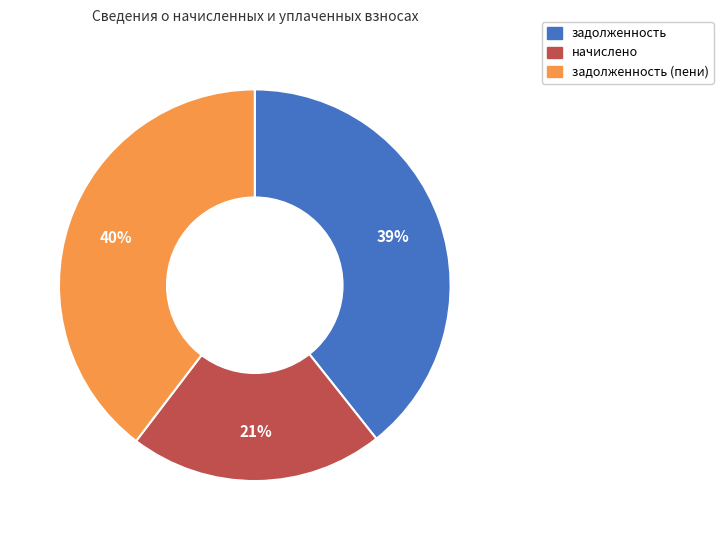

To the nearest percent, what is the difference between the largest and smallest slice percentages?

19%